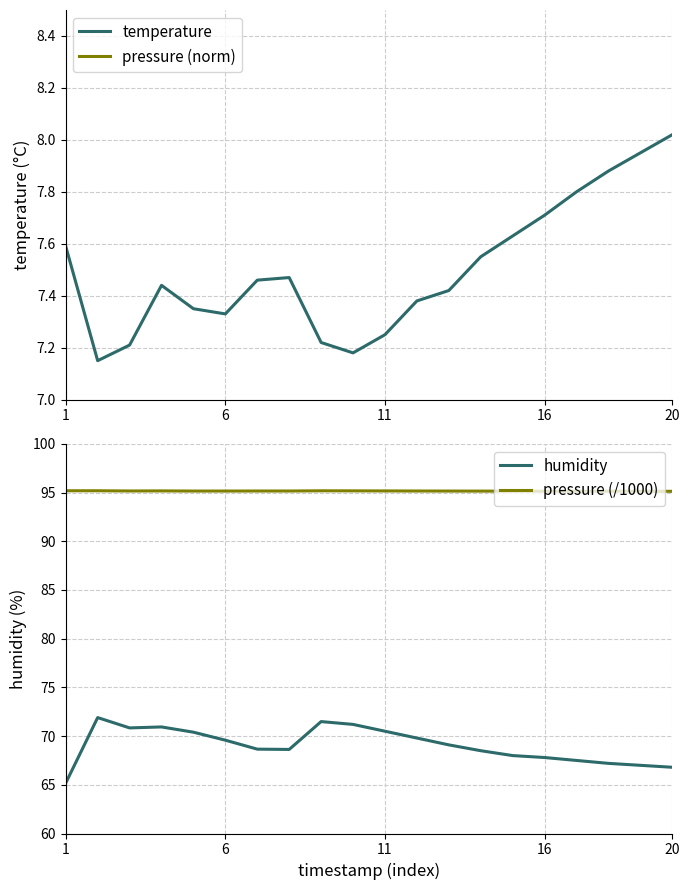

How many data points does each series have?

20